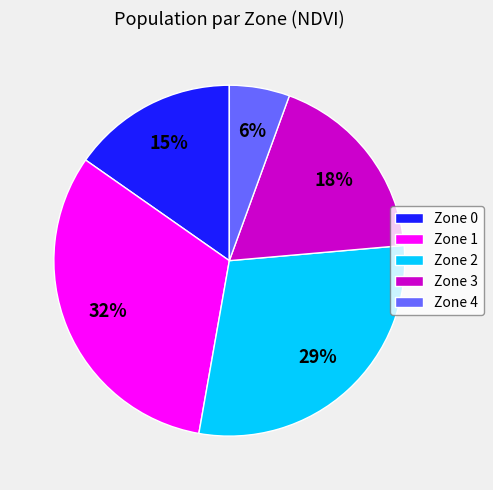

To the nearest percent, what is the average slice percentage?

20%